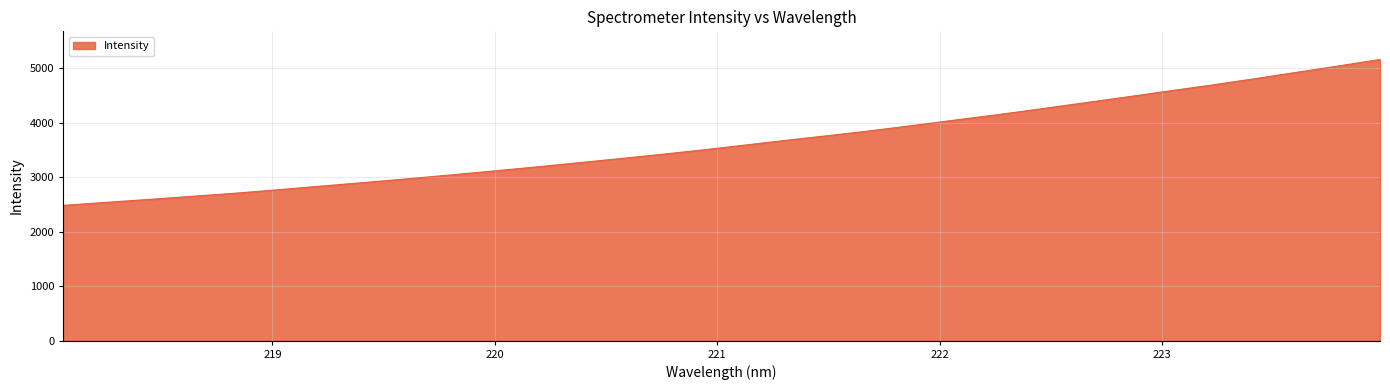

What is the minimum value shown in the chart?

2484.8